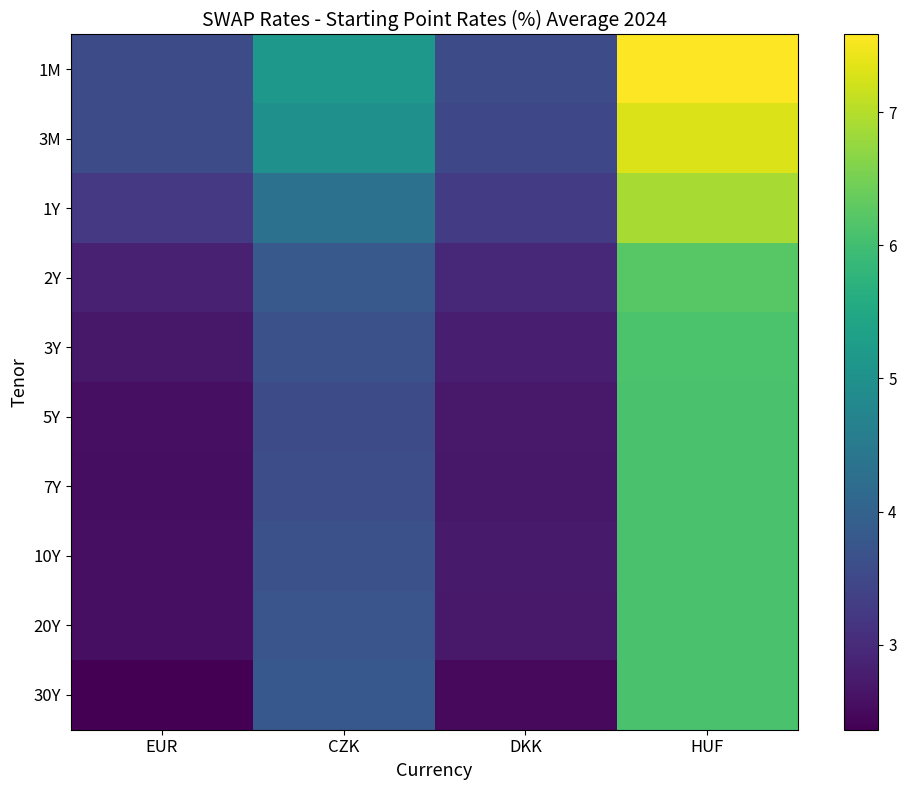

Which has a higher value, HUF or DKK?

HUF